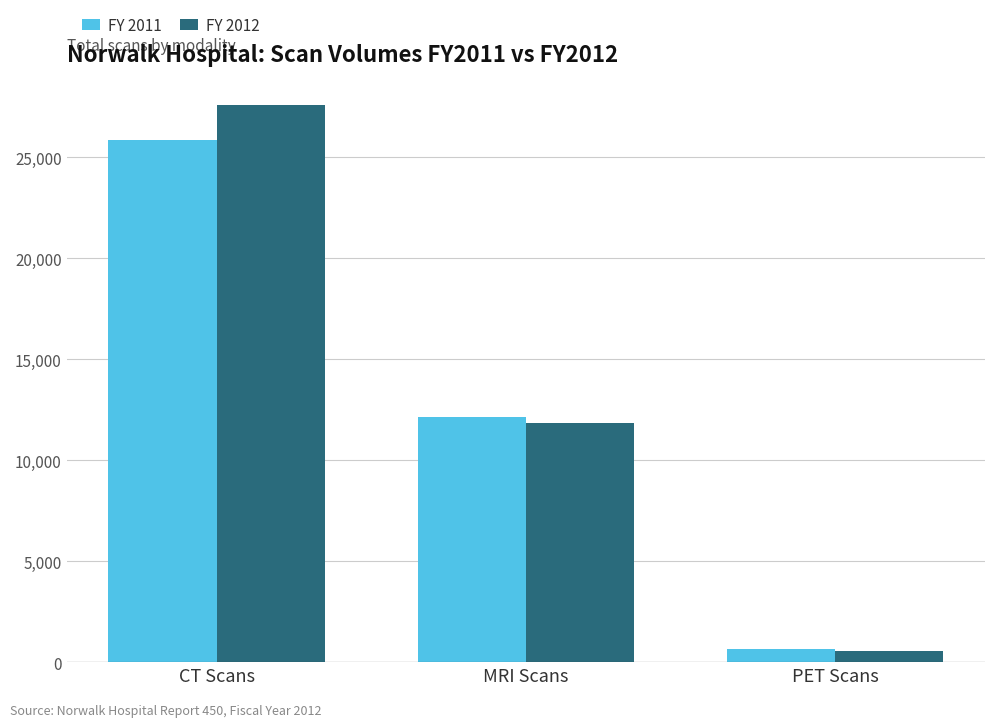

List the series in order of their peak value, highest first.

FY 2012, FY 2011